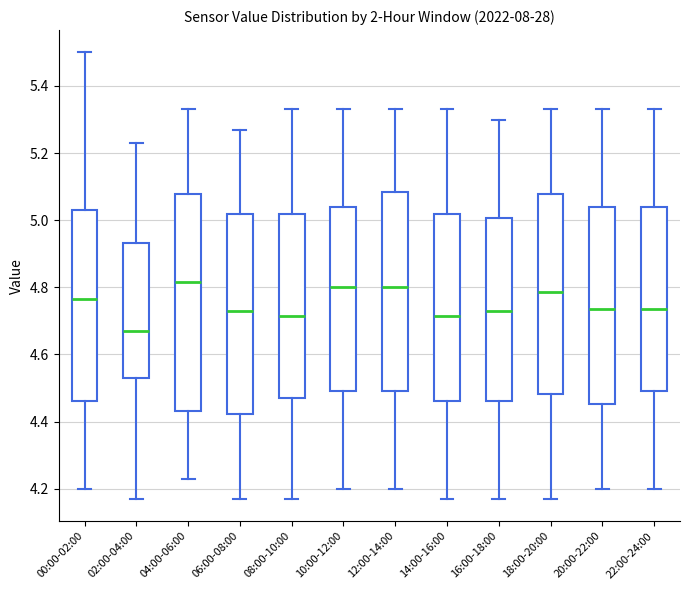

Reading left to right, transcribe this box plot: for each box, give where its median line is, the range the box spans, and where its two whiskers end, as read against the y-axis. The values are not printed on the chart, so give them approximately, as read against the axis.

00:00-02:00: median 4.76, box 4.46 to 5.04, whiskers 4.20 to 5.50
02:00-04:00: median 4.68, box 4.54 to 4.94, whiskers 4.18 to 5.24
04:00-06:00: median 4.82, box 4.44 to 5.08, whiskers 4.24 to 5.34
06:00-08:00: median 4.74, box 4.42 to 5.02, whiskers 4.18 to 5.28
08:00-10:00: median 4.72, box 4.48 to 5.02, whiskers 4.18 to 5.34
10:00-12:00: median 4.80, box 4.50 to 5.04, whiskers 4.20 to 5.34
12:00-14:00: median 4.80, box 4.50 to 5.08, whiskers 4.20 to 5.34
14:00-16:00: median 4.72, box 4.46 to 5.02, whiskers 4.18 to 5.34
16:00-18:00: median 4.74, box 4.46 to 5.00, whiskers 4.18 to 5.30
18:00-20:00: median 4.78, box 4.48 to 5.08, whiskers 4.18 to 5.34
20:00-22:00: median 4.74, box 4.46 to 5.04, whiskers 4.20 to 5.34
22:00-24:00: median 4.74, box 4.50 to 5.04, whiskers 4.20 to 5.34